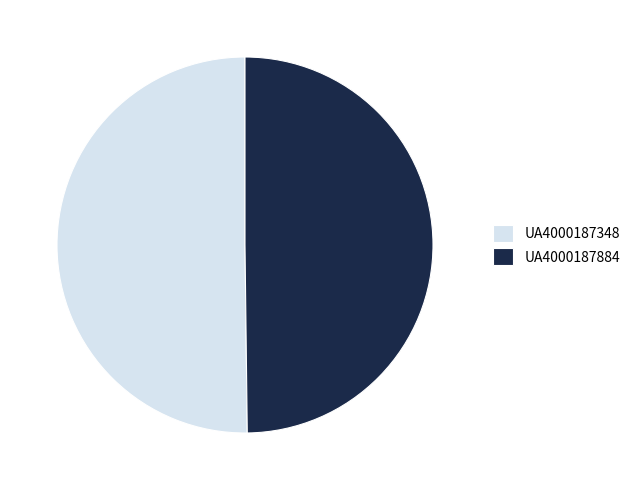

How many slices are in this pie chart?

2